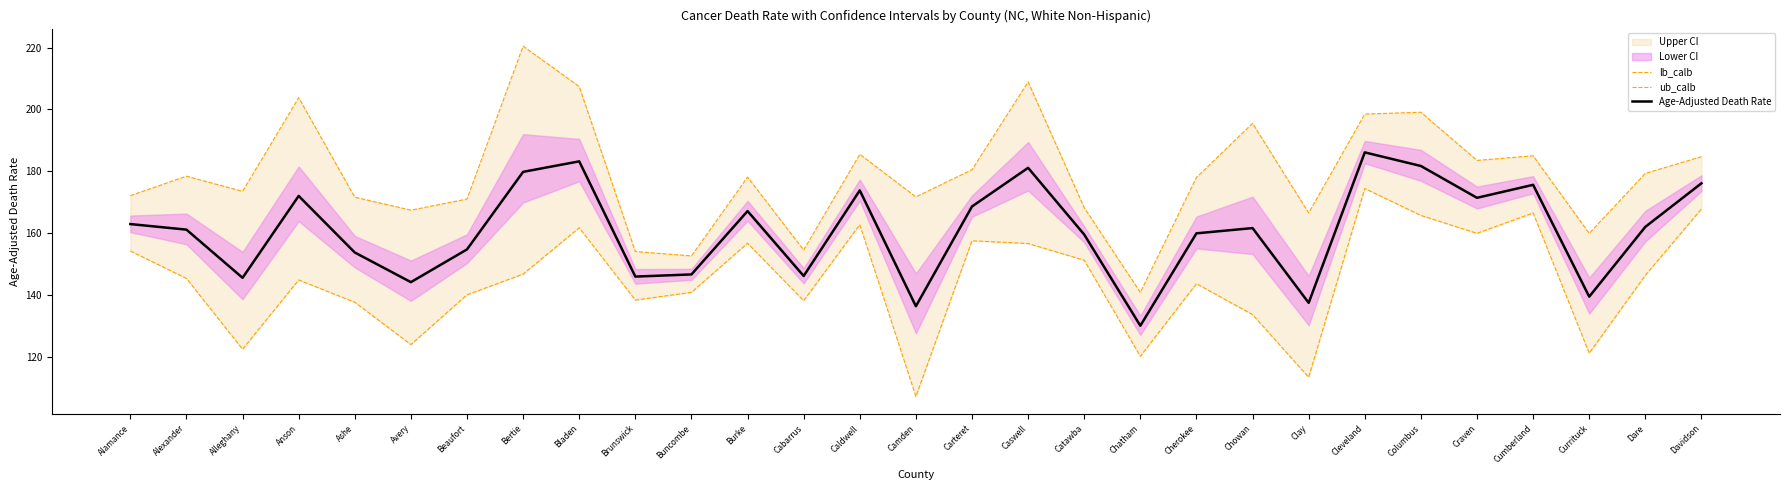

What is the difference between the lb_calb values at Avery and Buncombe?

16.9